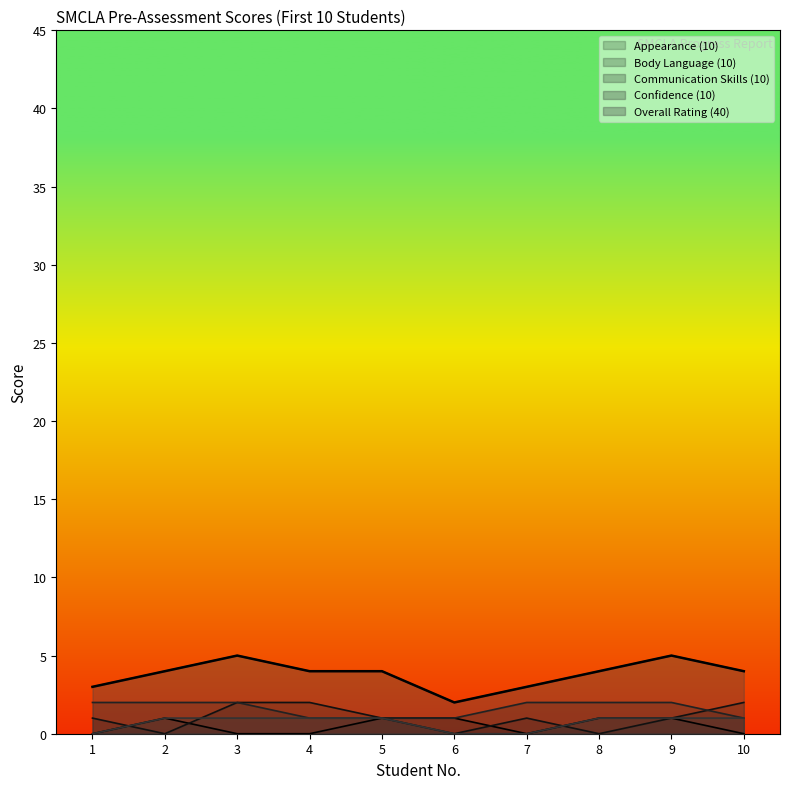

Which series has the largest total across all categories?

Overall Rating (40)